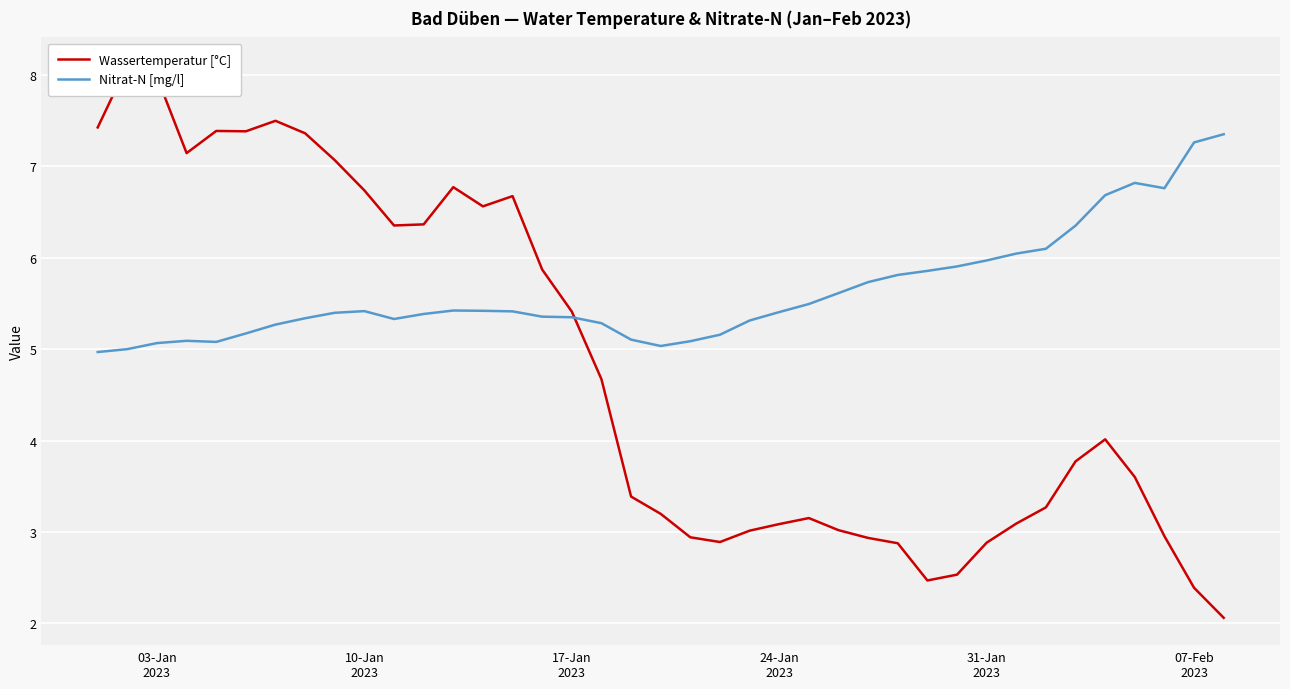

Reading left to right, what are all the values shown in this chart?

Wassertemperatur [°C]: 7.4	8.1	8.0	7.1	7.4	7.4	7.5	7.4	7.1	6.7	6.4	6.4	6.8	6.6	6.7	5.9	5.4	4.7	3.4	3.2	2.9	2.9	3.0	3.1	3.2	3.0	2.9	2.9	2.5	2.5	2.9	3.1	3.3	3.8	4.0	3.6	3.0	2.4	2.1
Nitrat-N [mg/l]: 5.0	5.0	5.1	5.1	5.1	5.2	5.3	5.3	5.4	5.4	5.3	5.4	5.4	5.4	5.4	5.4	5.3	5.3	5.1	5.0	5.1	5.2	5.3	5.4	5.5	5.6	5.7	5.8	5.9	5.9	6.0	6.0	6.1	6.4	6.7	6.8	6.8	7.3	7.4